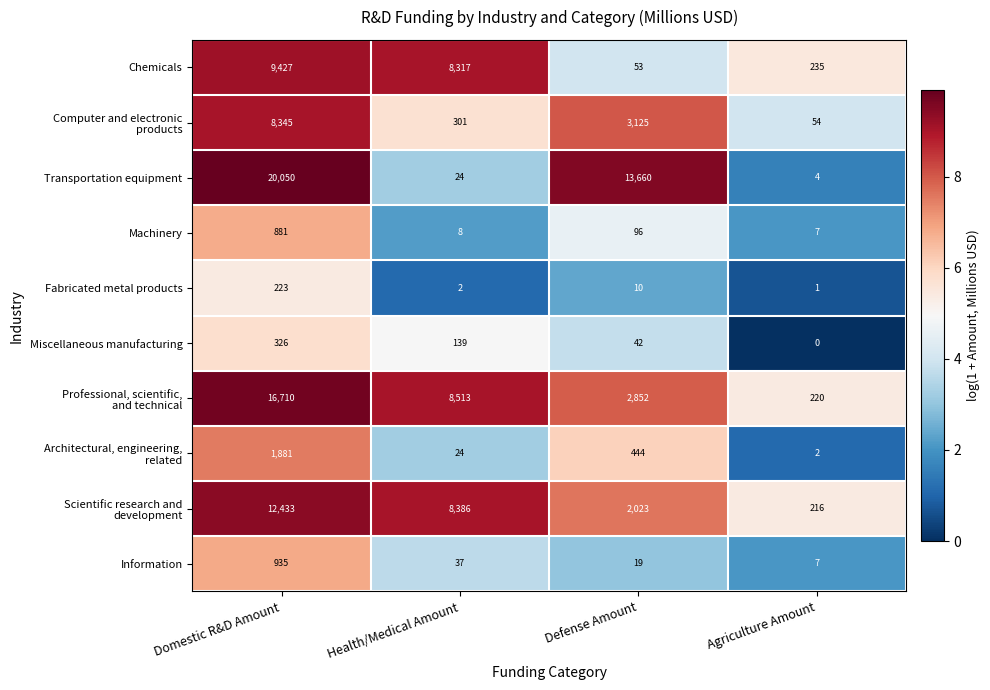

The Chemicals series shows 13388 at Health/Medical Amount. True or false?

False